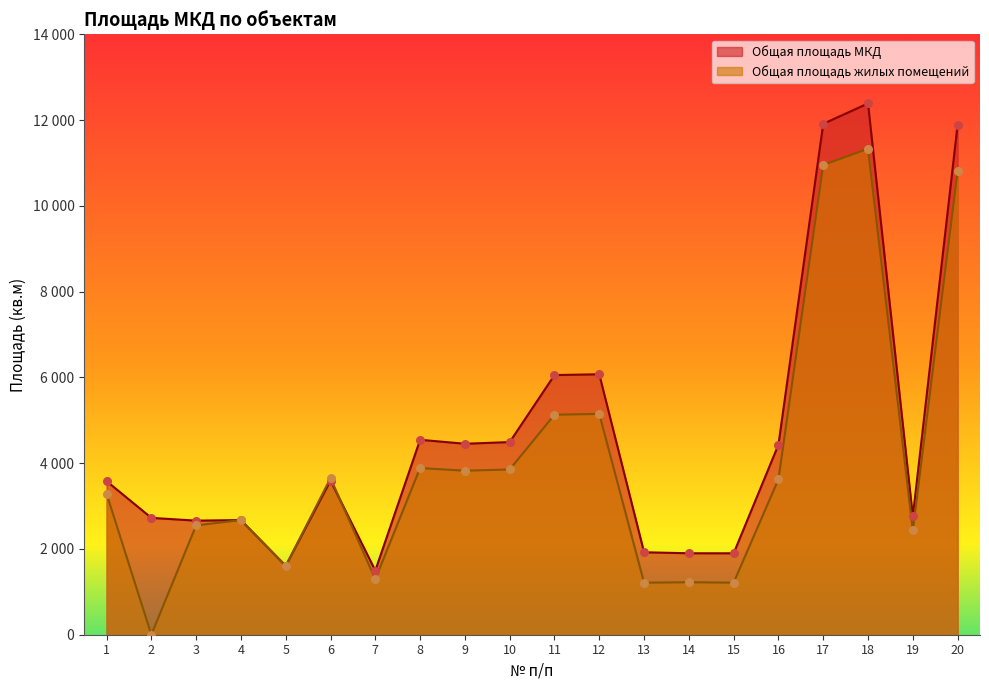

At how many categories does at least one series exceed 10303?

3